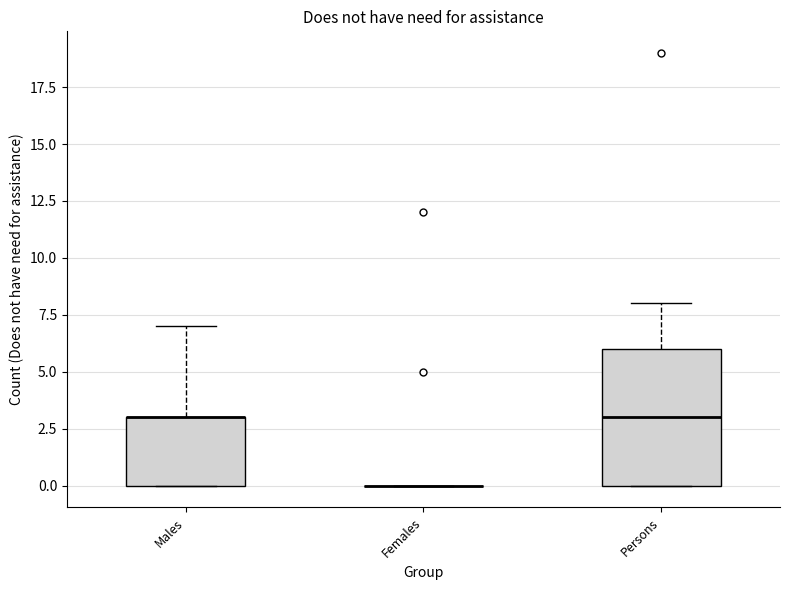

Reading left to right, transcribe this box plot: for each box, give where its median line is, the range the box spans, and where its two whiskers end, as read against the y-axis. The values are not printed on the chart, so give them approximately, as read against the axis.

Males: median 3 (drawn on the box's upper edge), box 0 to 3, whiskers 0 to 7
Females: box collapsed to a line at 0, whiskers 0 to 0
Persons: median 3, box 0 to 6, whiskers 0 to 8